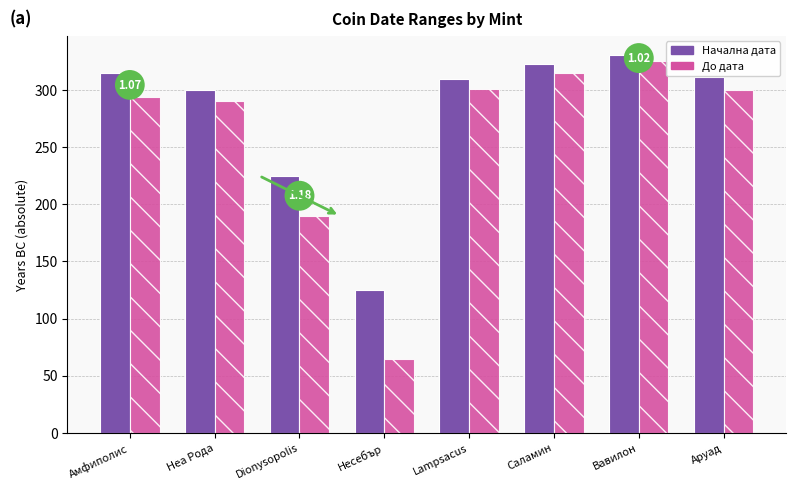

What is the maximum value shown in the chart?

331